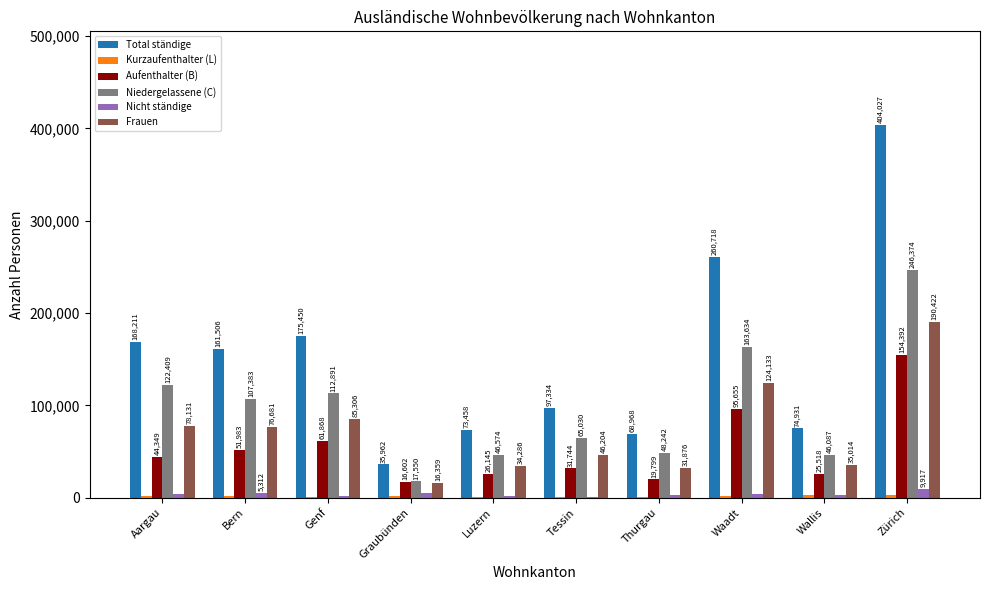

How many series are shown in this chart?

6